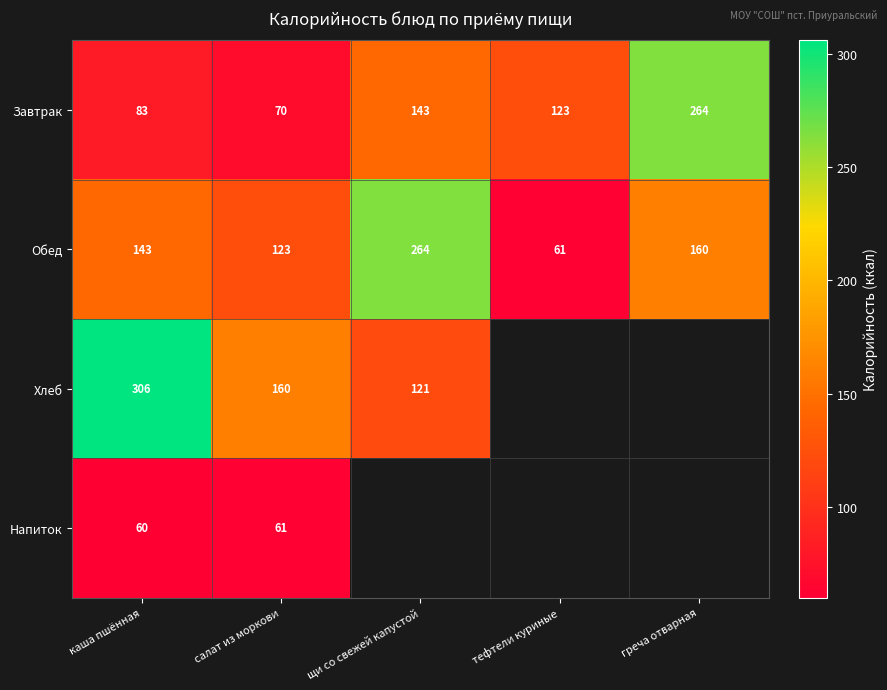

What is the smallest value displayed?

60.0